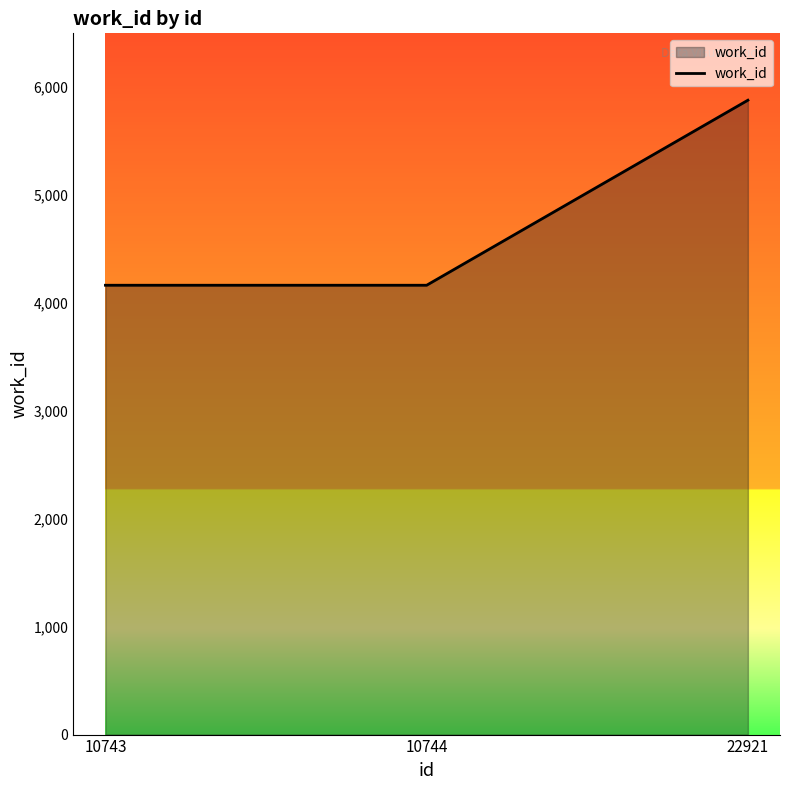

How many values exceed 4165?

1